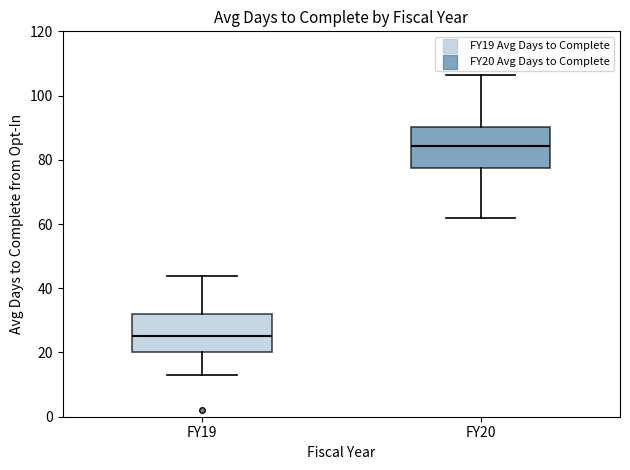

Which box's median line is the lowest?

FY19